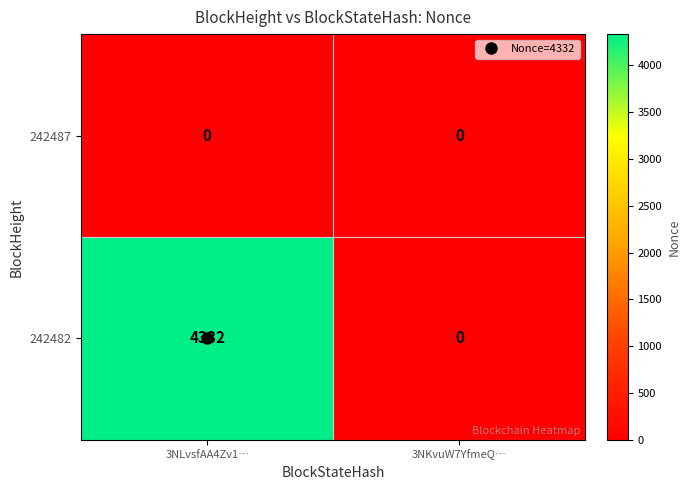

Which series changed the most between 3NLvsfAA4Zv1… and 3NKvuW7YfmeQ…?

242482